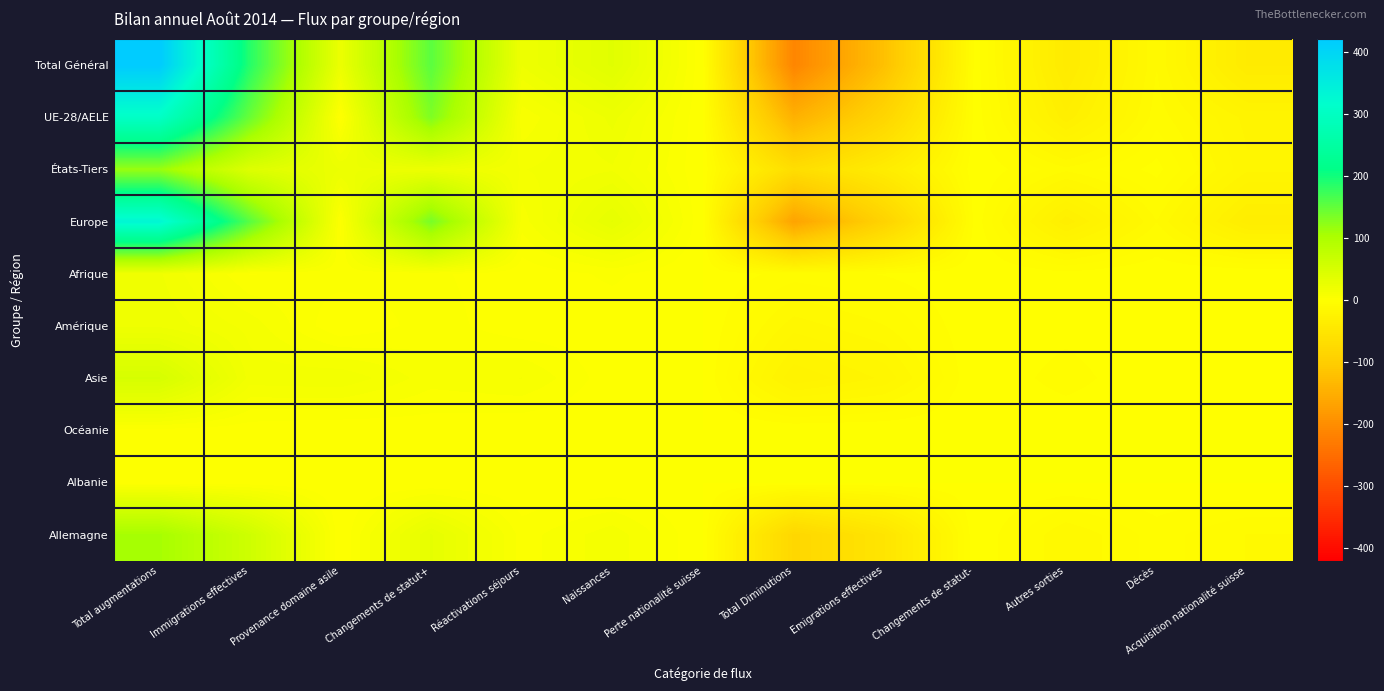

At how many categories does at least one series exceed 385?

1